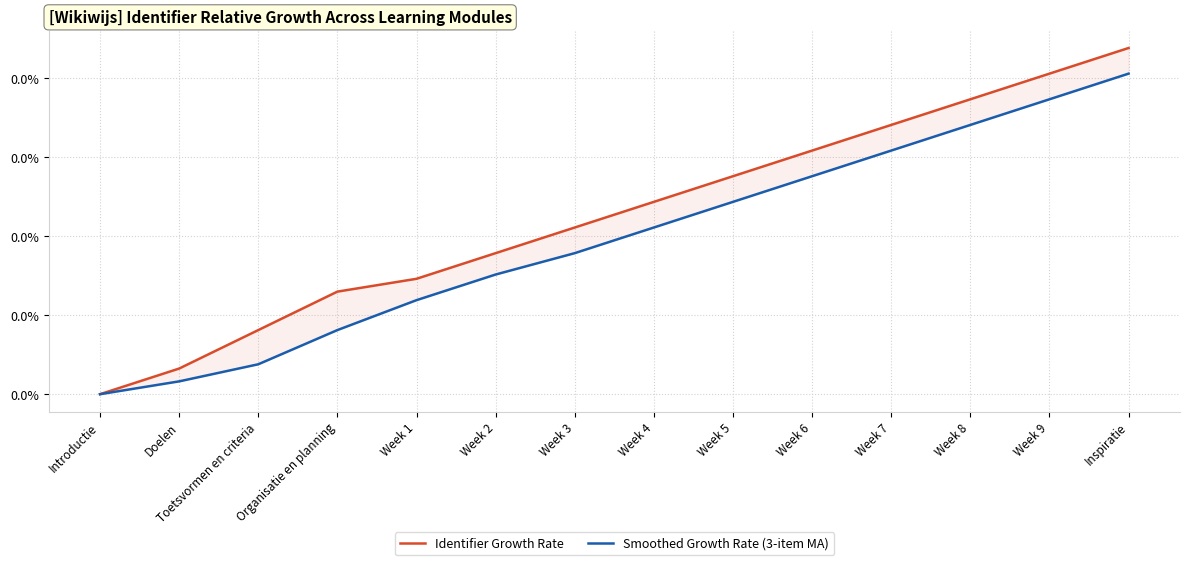

Reading left to right, extract all data points from this chart.

Identifier Growth Rate: 0.0	0.0	0.0	0.0	0.0	0.0	0.0	0.0	0.0	0.0	0.0	0.0	0.0	0.0
Smoothed Growth Rate (3-item MA): 0.0	0.0	0.0	0.0	0.0	0.0	0.0	0.0	0.0	0.0	0.0	0.0	0.0	0.0